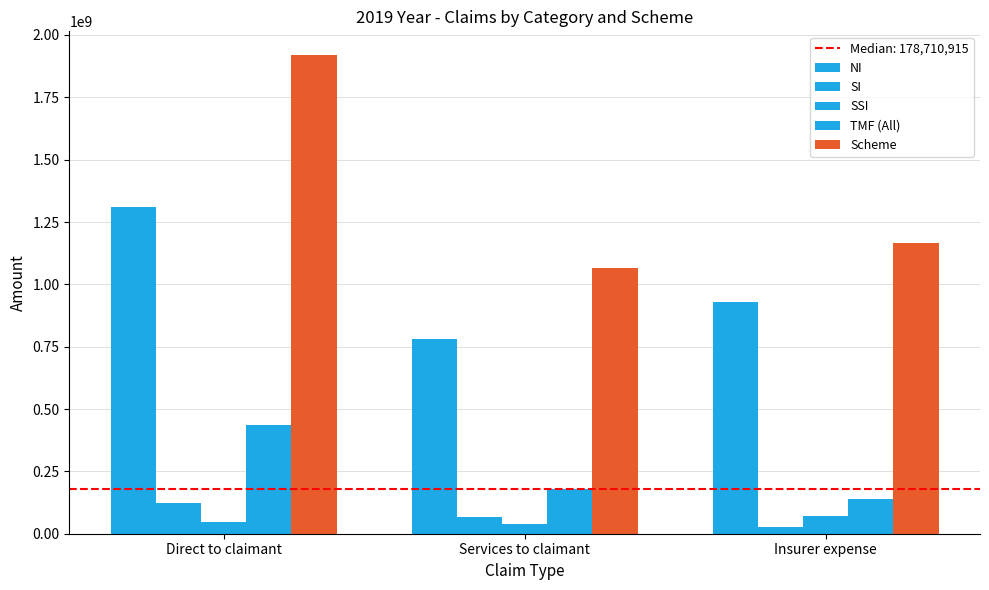

Read the Scheme value at Insurer expense, to the nearest 10.

1164700710